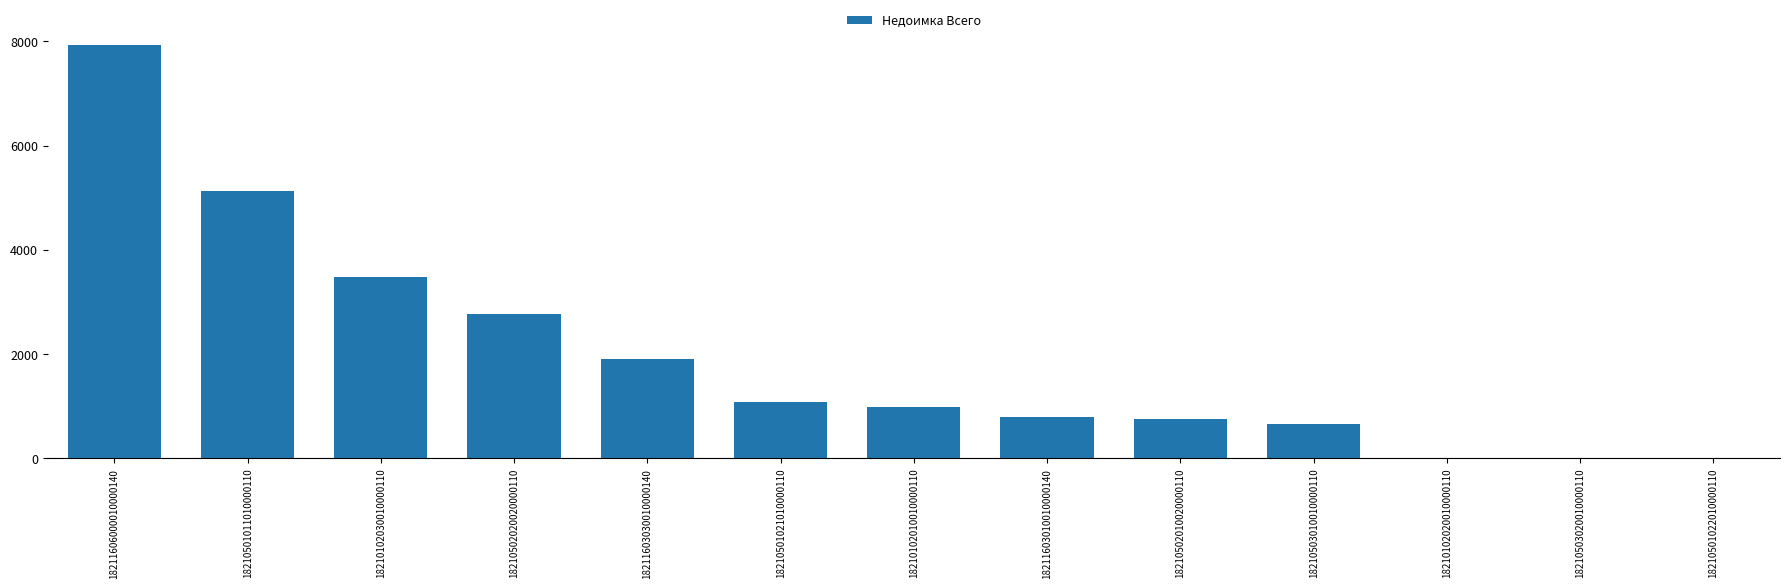

Are the bars grouped side by side (vs. stacked)?

No